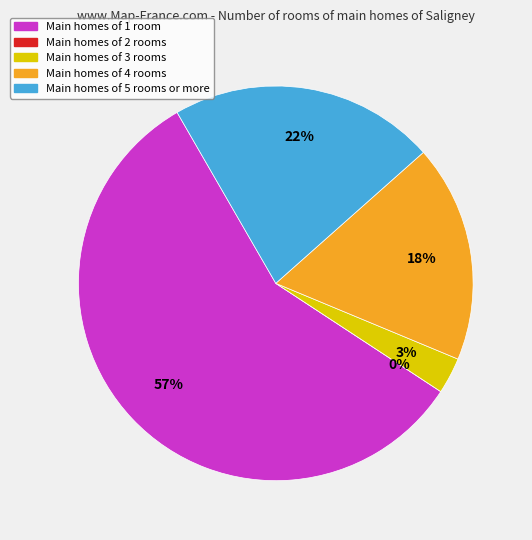

To the nearest percent, what is the average slice percentage?

20%